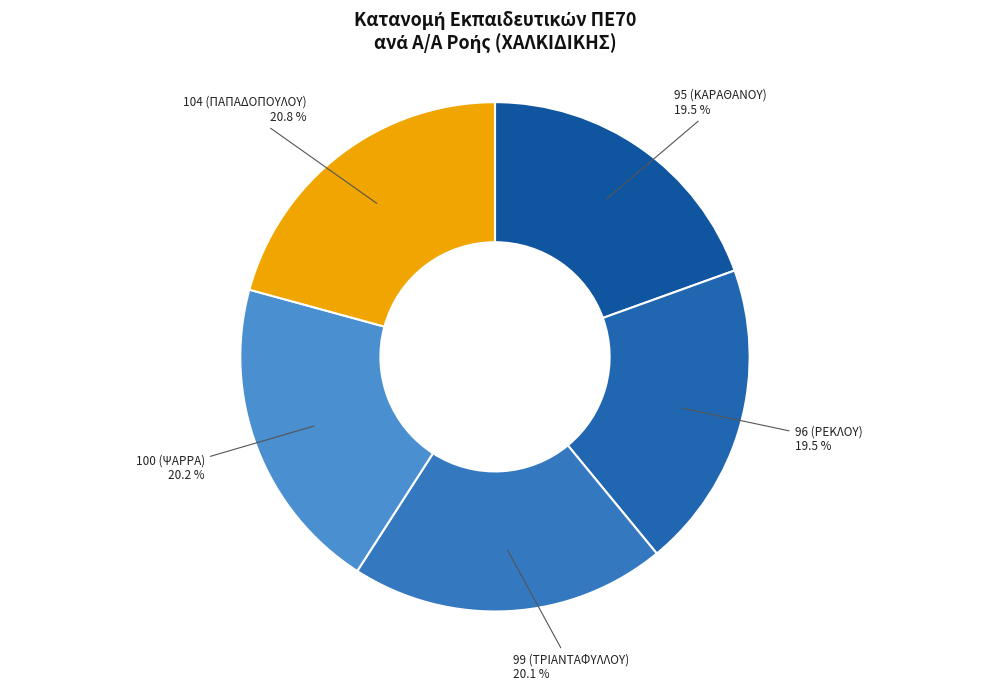

Rank the categories by value from highest to lowest.

104 (ΠΑΠΑΔΟΠΟΥΛΟΥ), 100 (ΨΑΡΡΑ), 99 (ΤΡΙΑΝΤΑΦΥΛΛΟΥ), 96 (ΡΕΚΛΟΥ), 95 (ΚΑΡΑΘΑΝΟΥ)